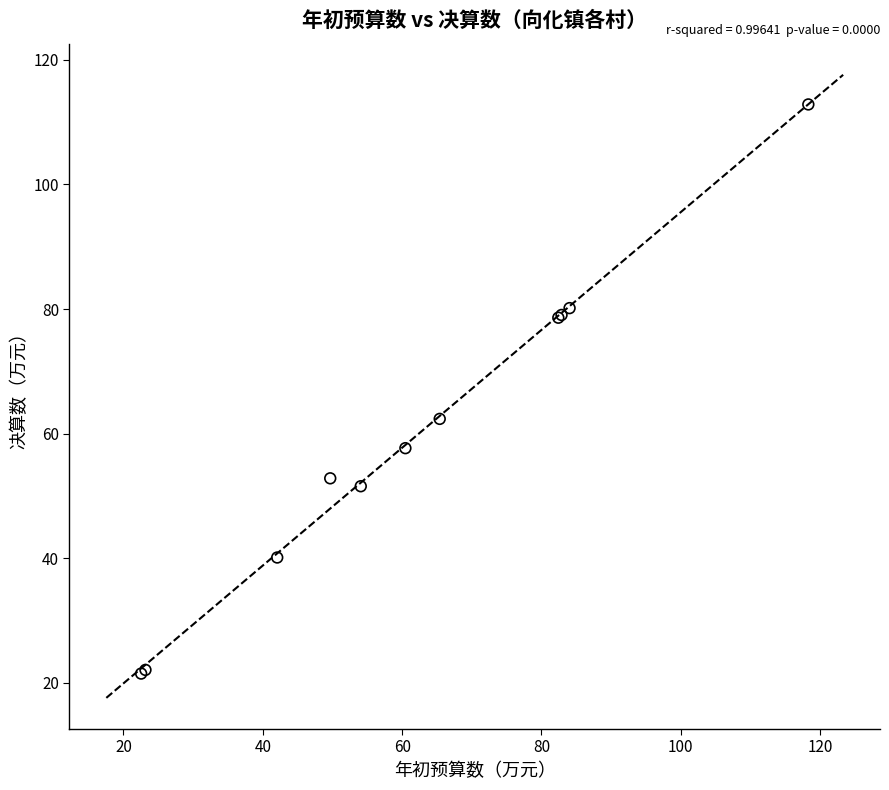

What Y value in the scatter plot is closest to 67?

62.4